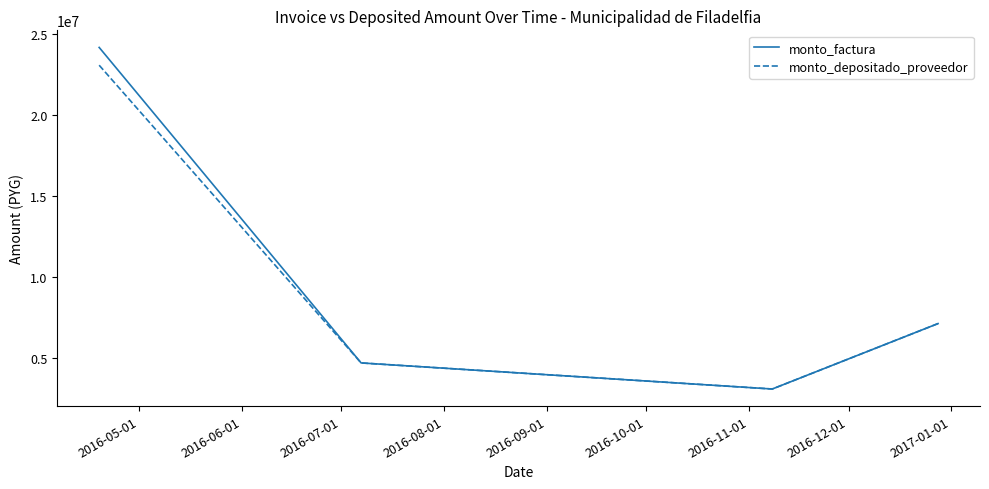

What is the greatest value displayed?

24180000